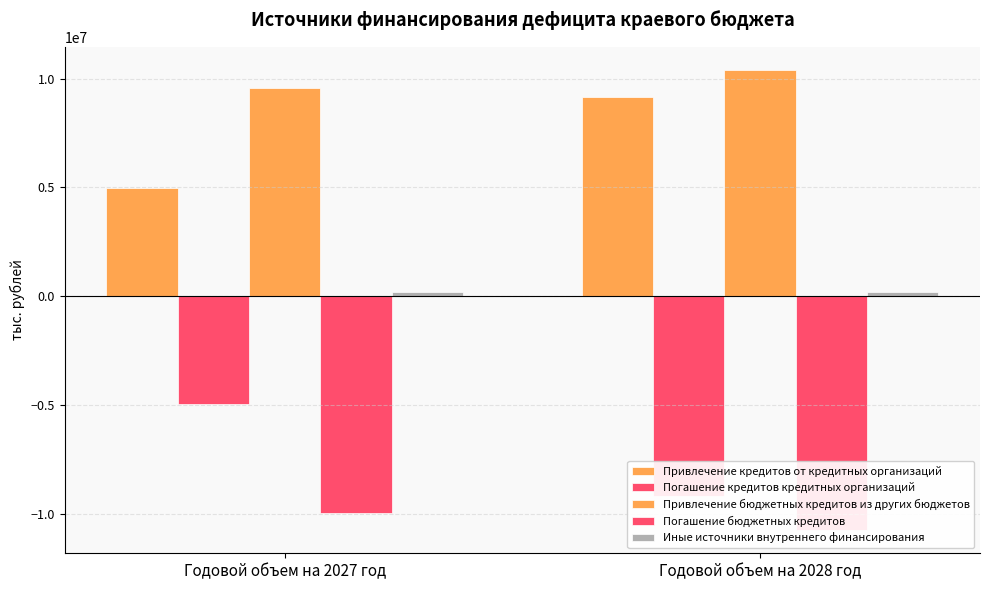

What is the sum of the Иные источники внутреннего финансирования values at Годовой объем на 2028 год and Годовой объем на 2027 год?

411517.2